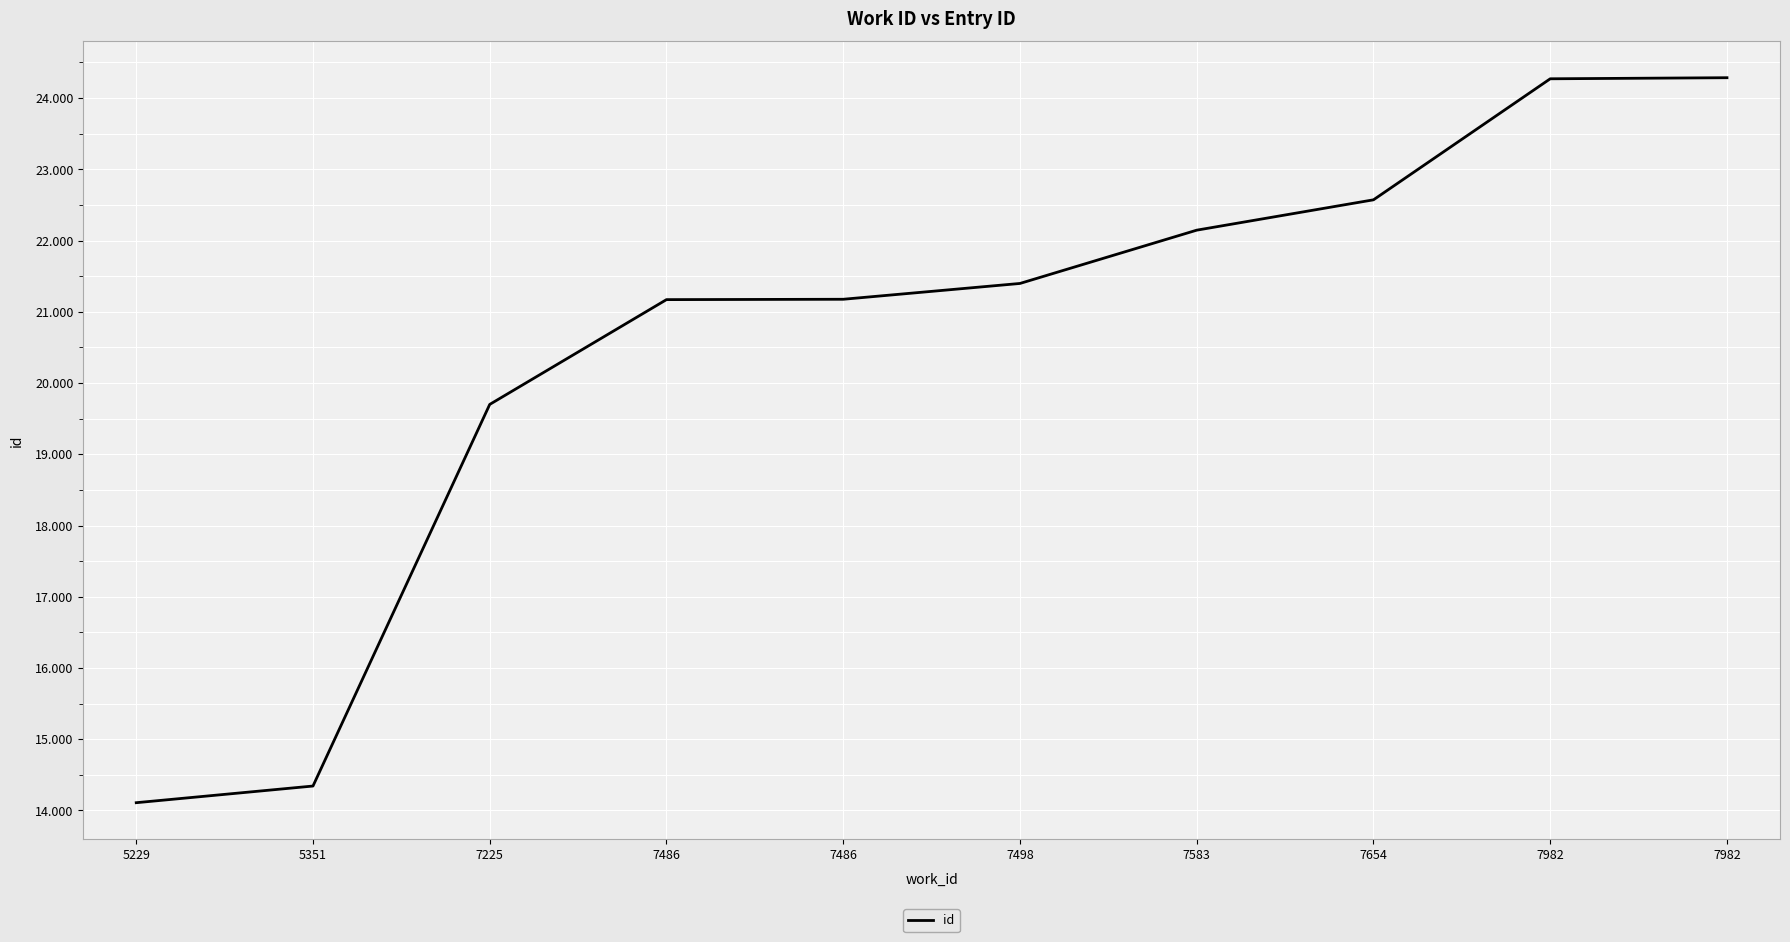

Is this an area chart (filled region under the line)?

No